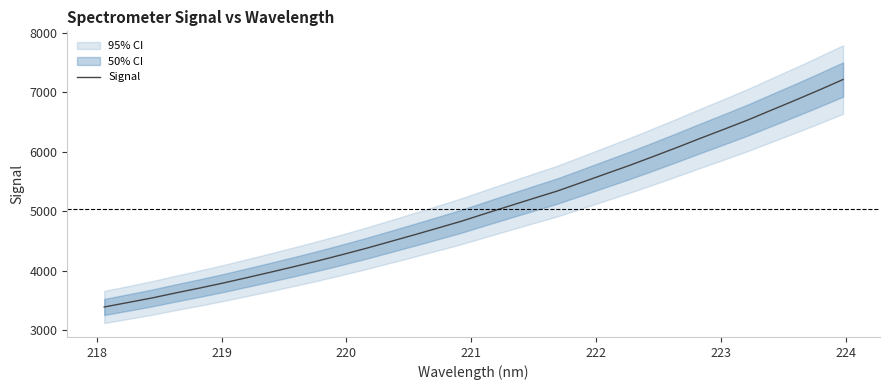

Reading right to left, what are all the values shown in this chart?

7213.8	7037.7	6866.6	6700.3	6532.7	6376.7	6223.7	6066.5	5913.9	5764.0	5622.2	5478.7	5337.3	5213.1	5087.3	4960.7	4832.3	4715.6	4600.5	4487.6	4375.5	4269.5	4166.6	4069.1	3974.3	3881.5	3790.5	3704.7	3623.2	3537.8	3461.6	3386.3